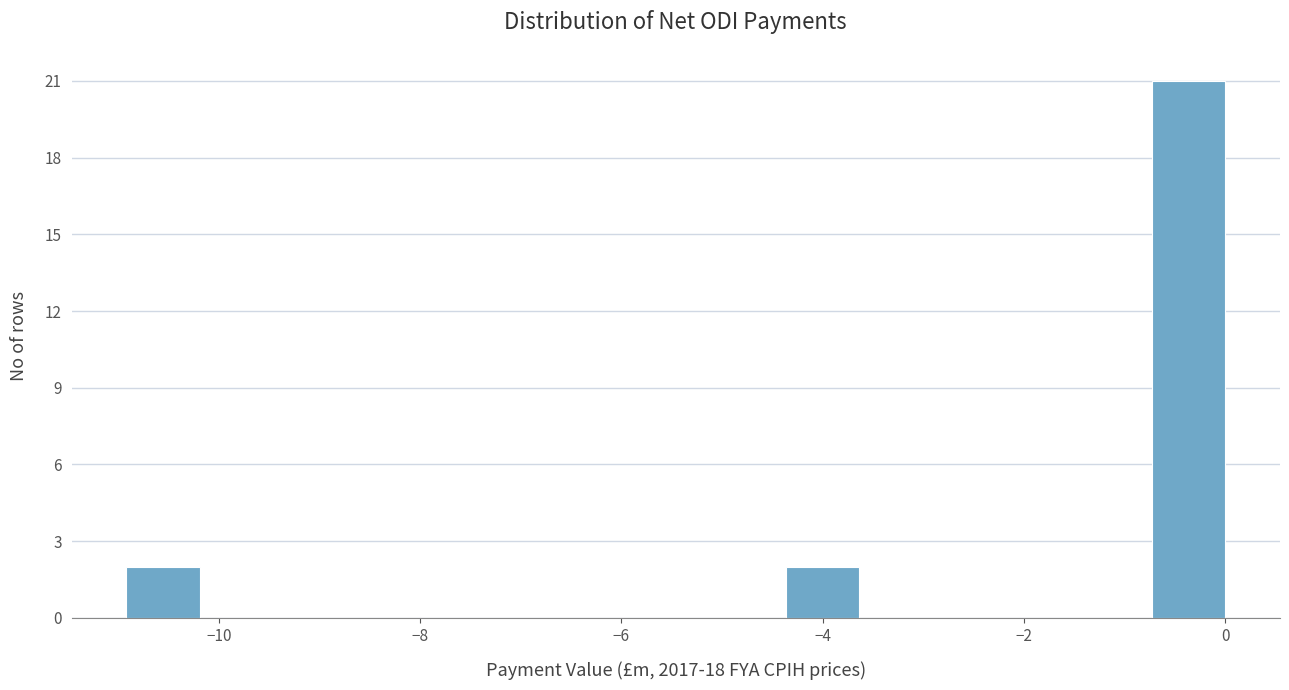

Read against the x-axis, roughly where is the centre of the tallest bar?

-0.4